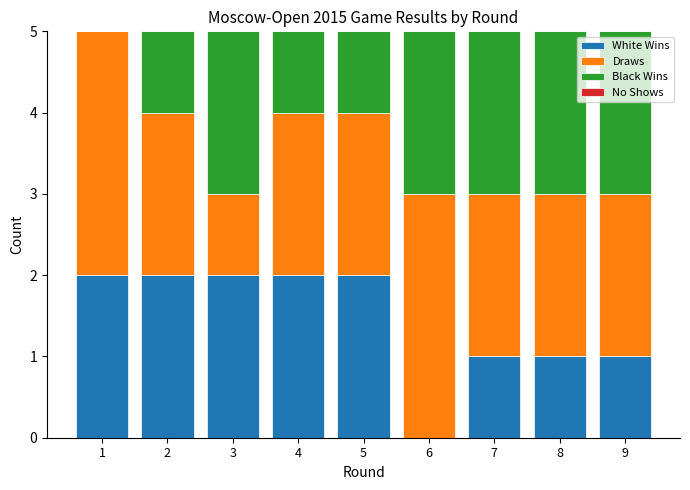

True or false: White Wins has a value of 1 at 9.

True